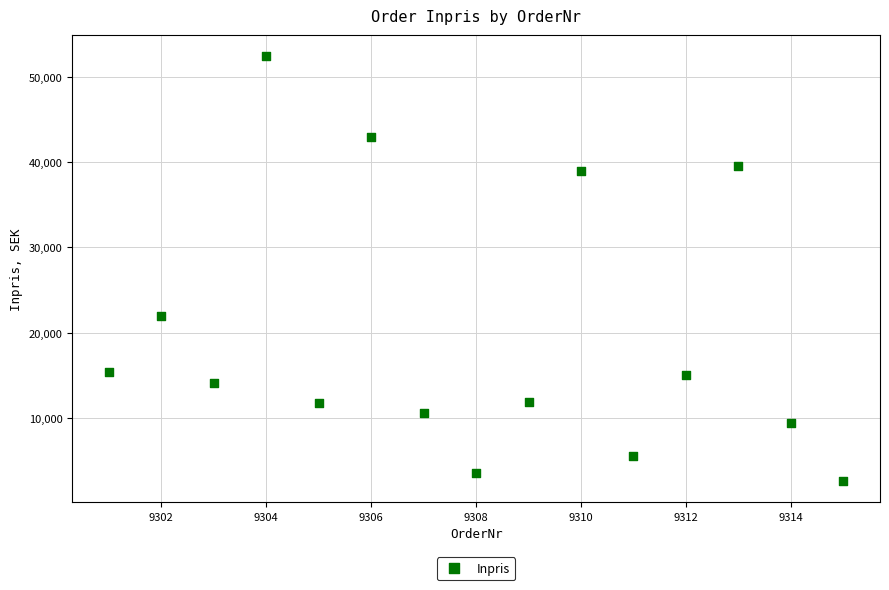

What is the range of X values (max minus min)?

14